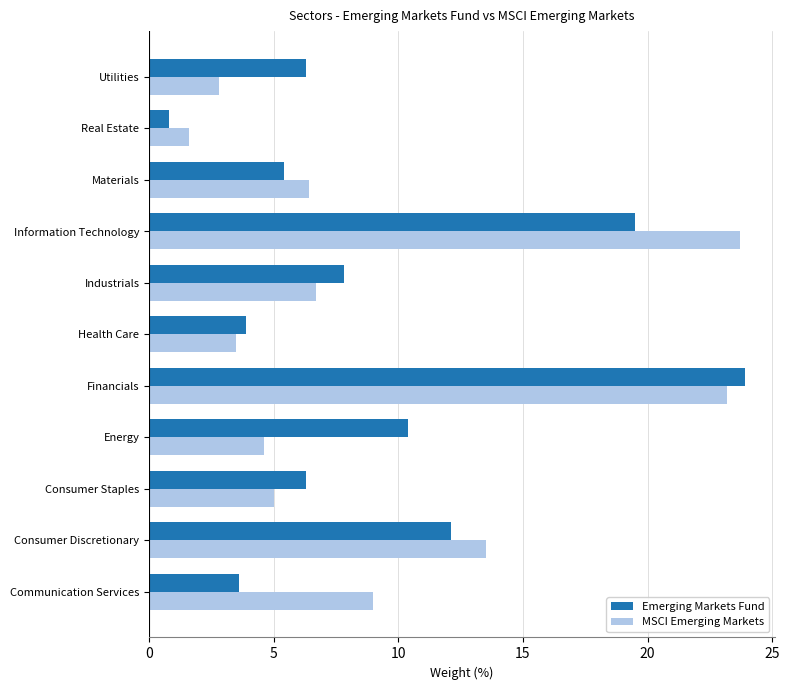

At which category does the chart reach its minimum across all series?

Real Estate